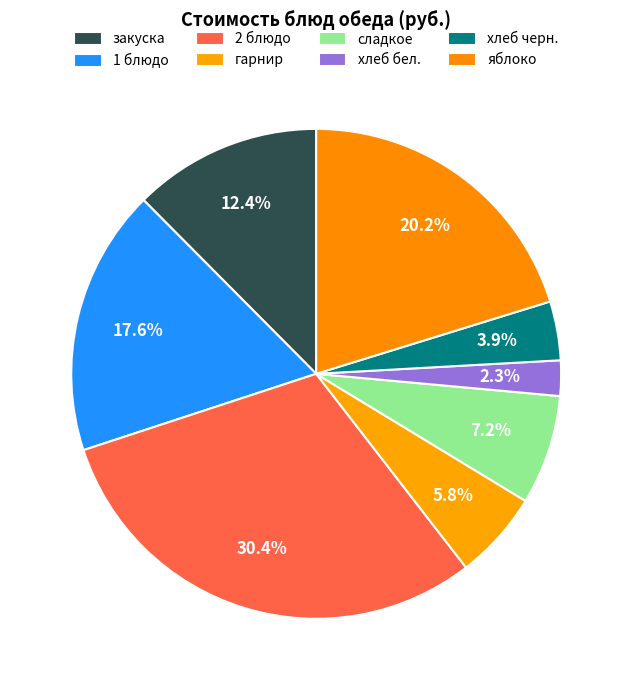

How many segments does this pie chart have?

8